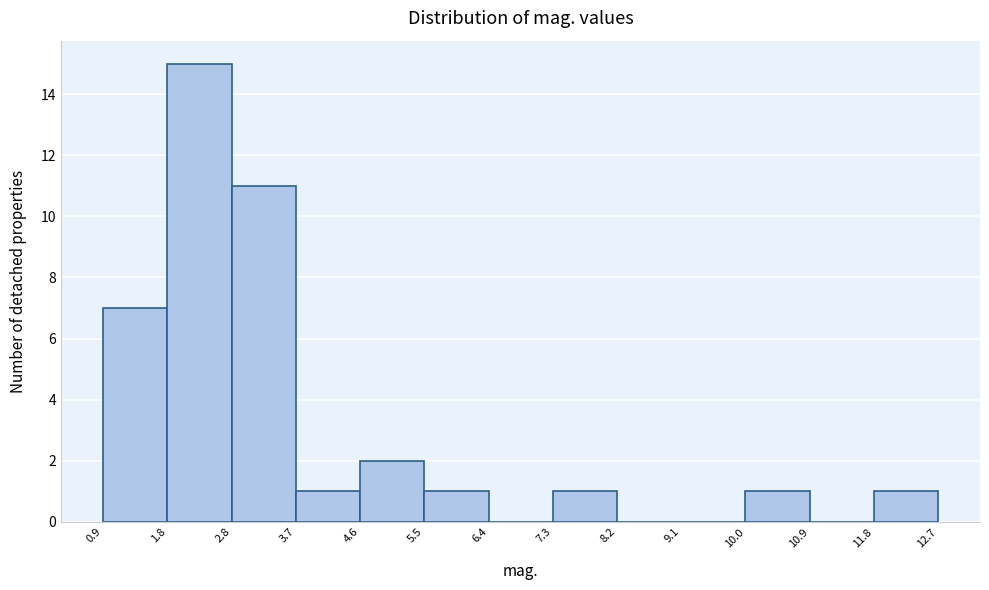

Reading left to right, transcribe this chart: for each bar, give the range it covers on the x-axis and its height. The values are not printed on the chart, so give them approximately, as read against the axis.

0.9 to 1.8: 7
1.8 to 2.8: 15
2.8 to 3.7: 11
3.7 to 4.6: 1
4.6 to 5.5: 2
5.5 to 6.4: 1
6.4 to 7.3: 0
7.3 to 8.2: 1
8.2 to 9.1: 0
9.1 to 10.0: 0
10.0 to 10.9: 1
10.9 to 11.8: 0
11.8 to 12.7: 1